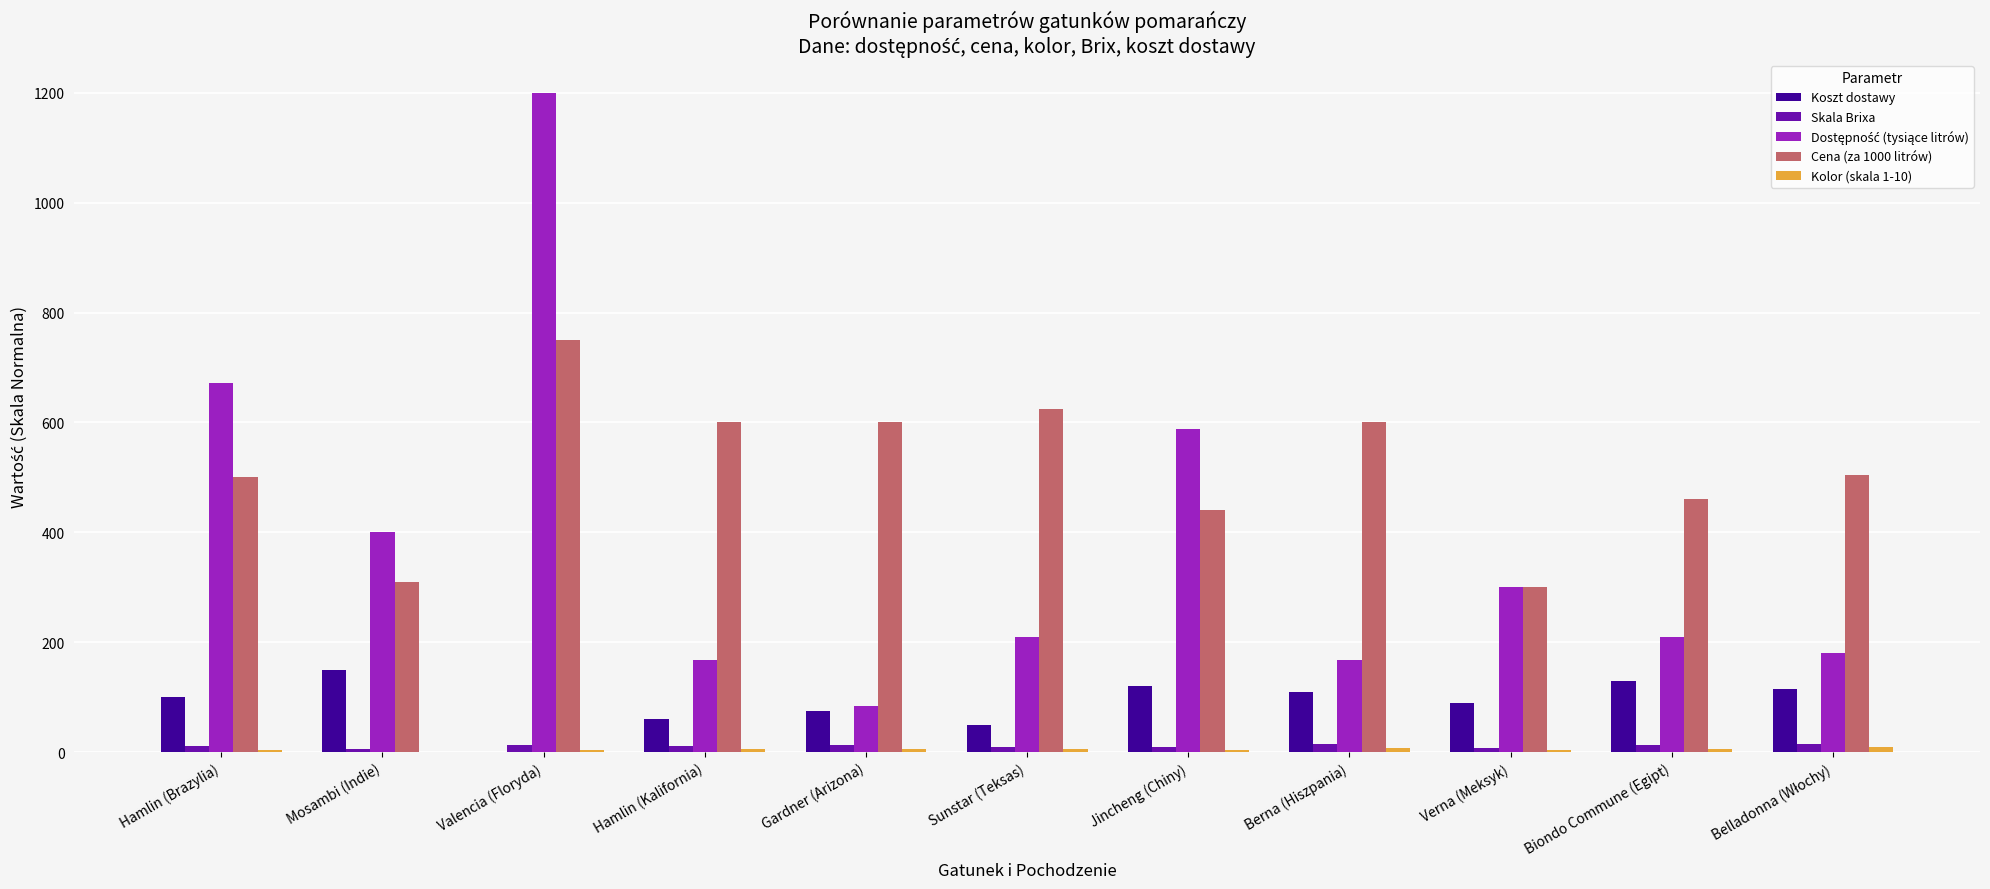

At which category does the chart reach its peak across all series?

Valencia (Floryda)